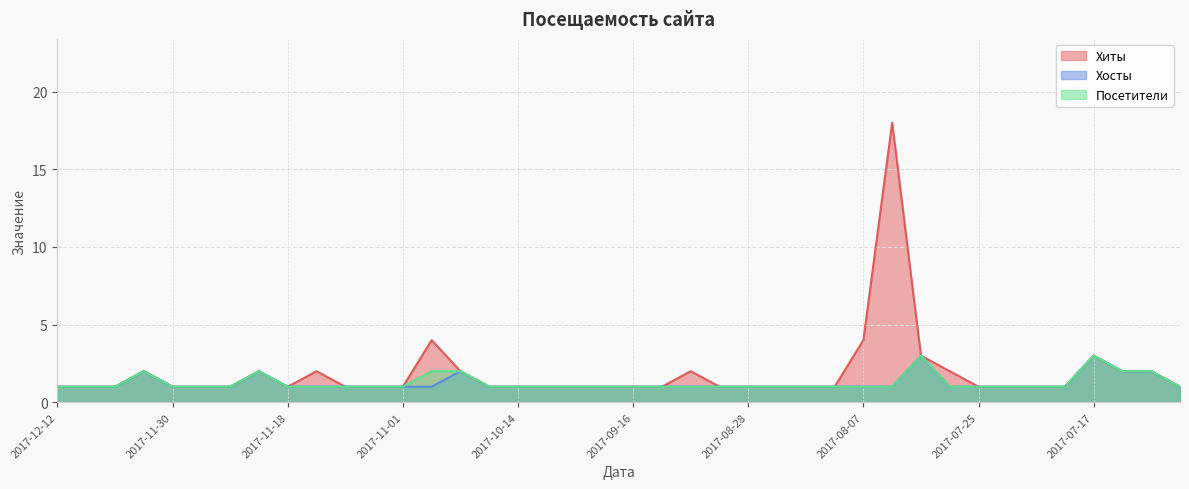

What position from the right is 2017-10-30?

27